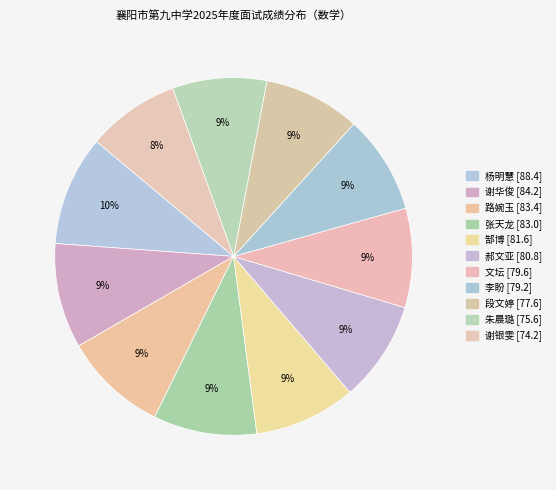

To the nearest percent, what is the difference between the largest and smallest slice percentages?

2%